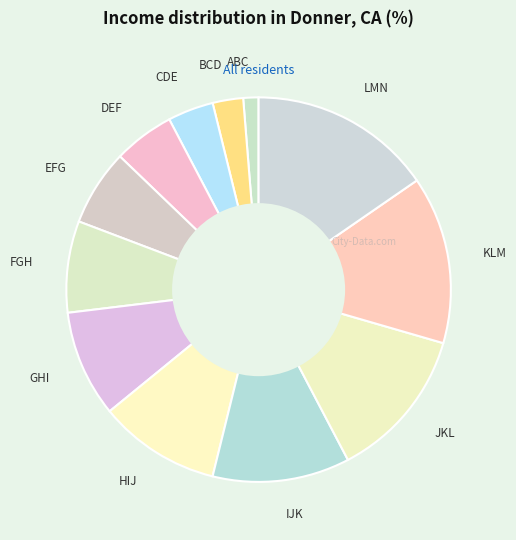

Is there any slice that represents more than half of the pie?

No